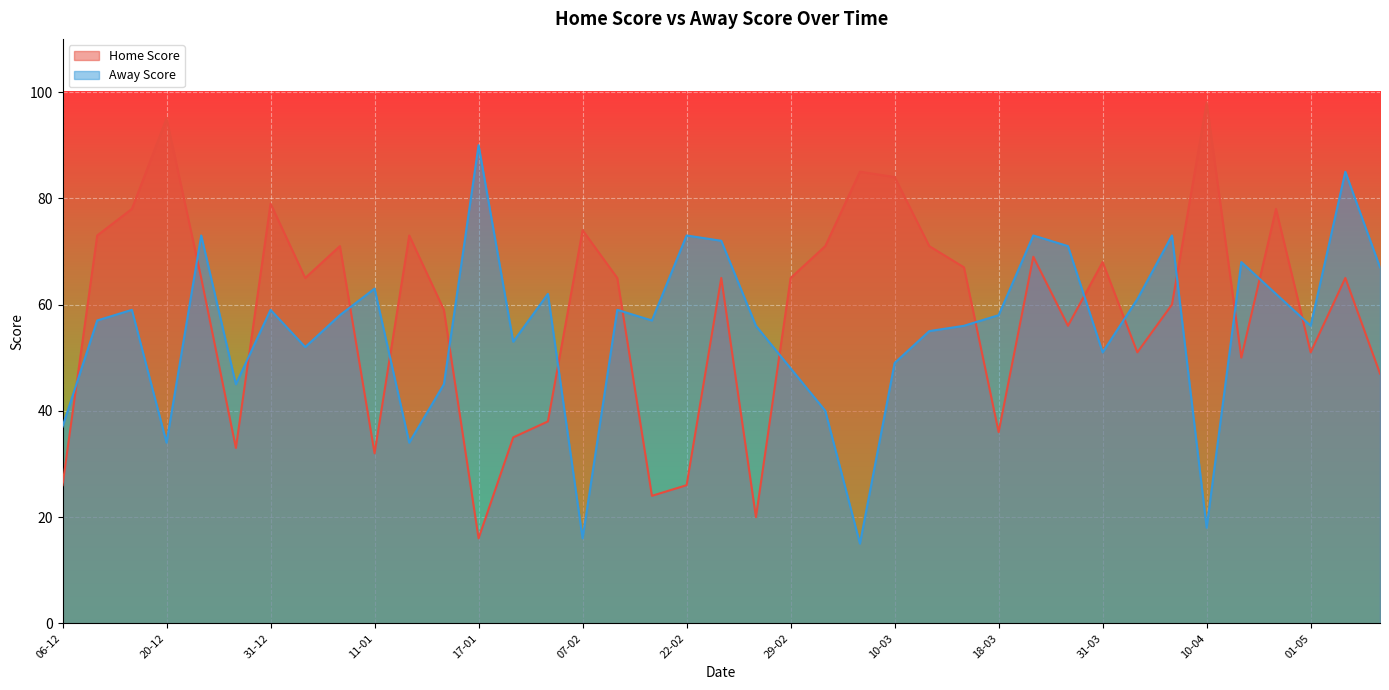

What is the sum of all Away Score values?

2160